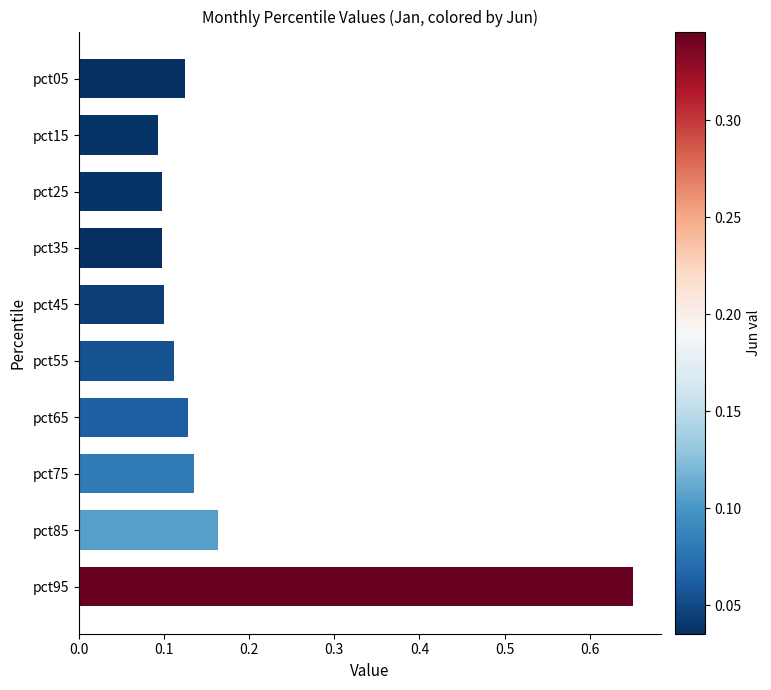

Which label corresponds to the largest value in the chart?

pct95